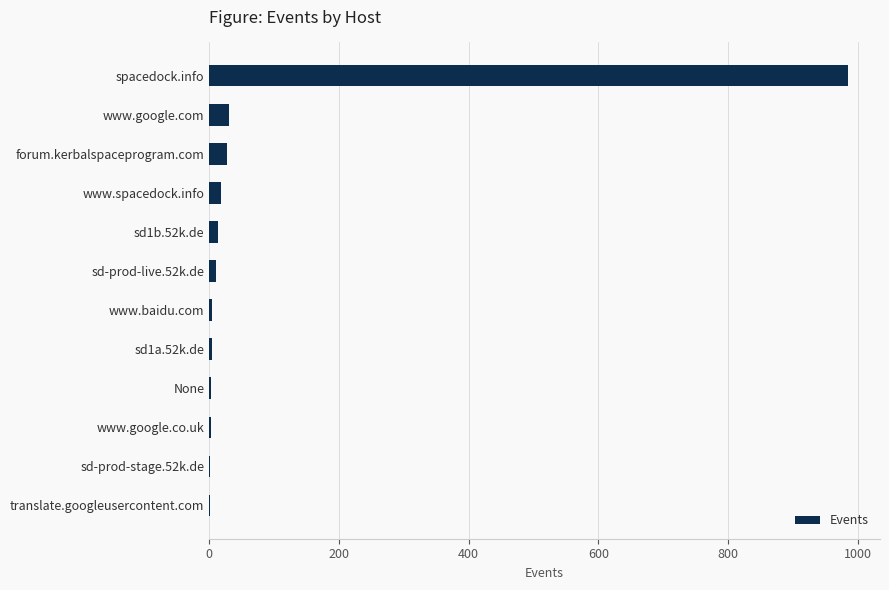

The value at spacedock.info is 985. True or false?

True